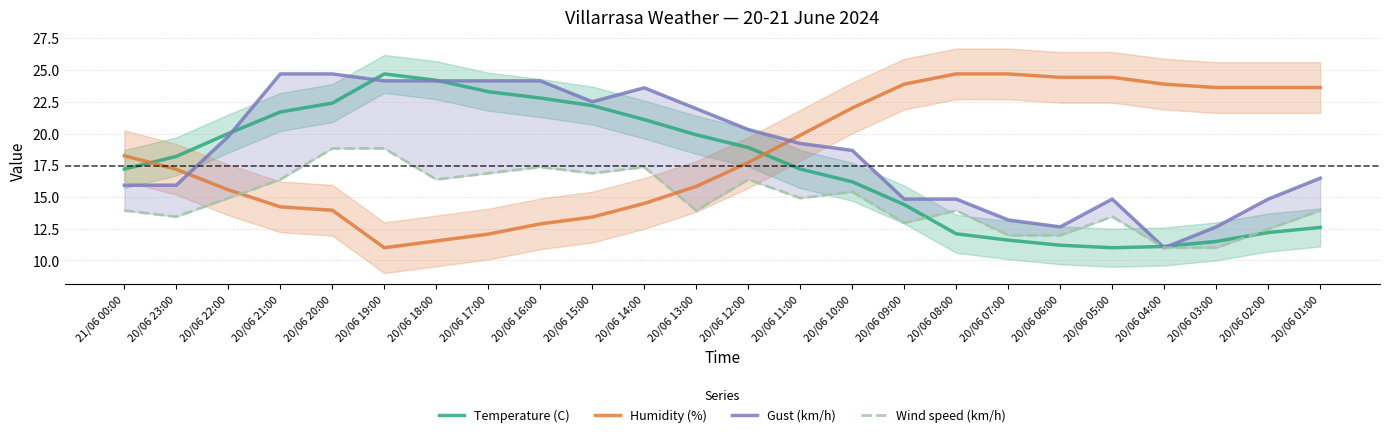

Which label corresponds to the smallest value in the chart?

20/06 05:00